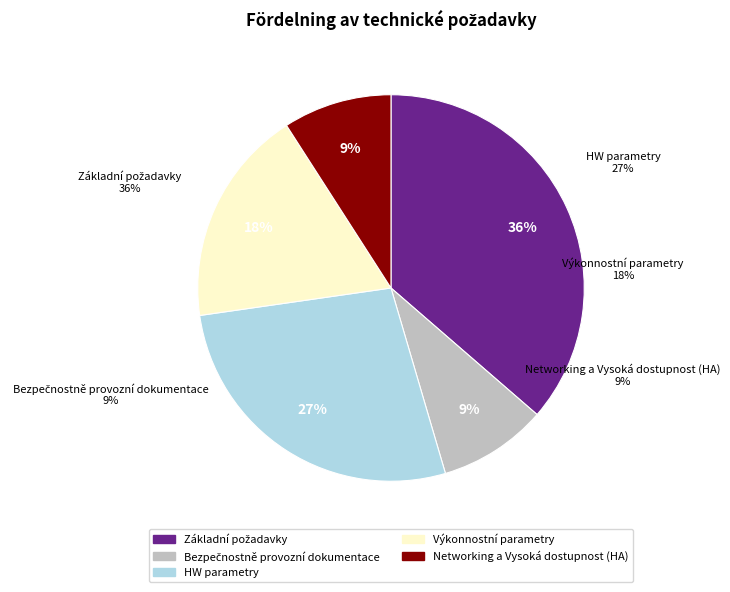

Is it true that Networking a Vysoká dostupnost (HA) is 9% of the pie?

True